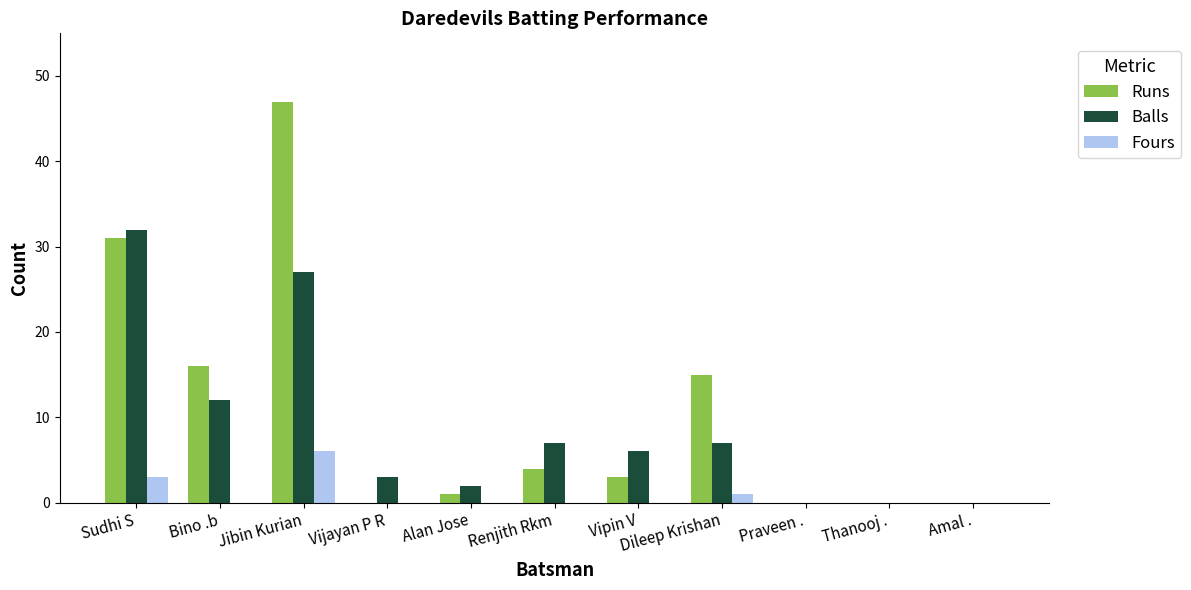

Which label corresponds to the largest value in the chart?

Jibin Kurian